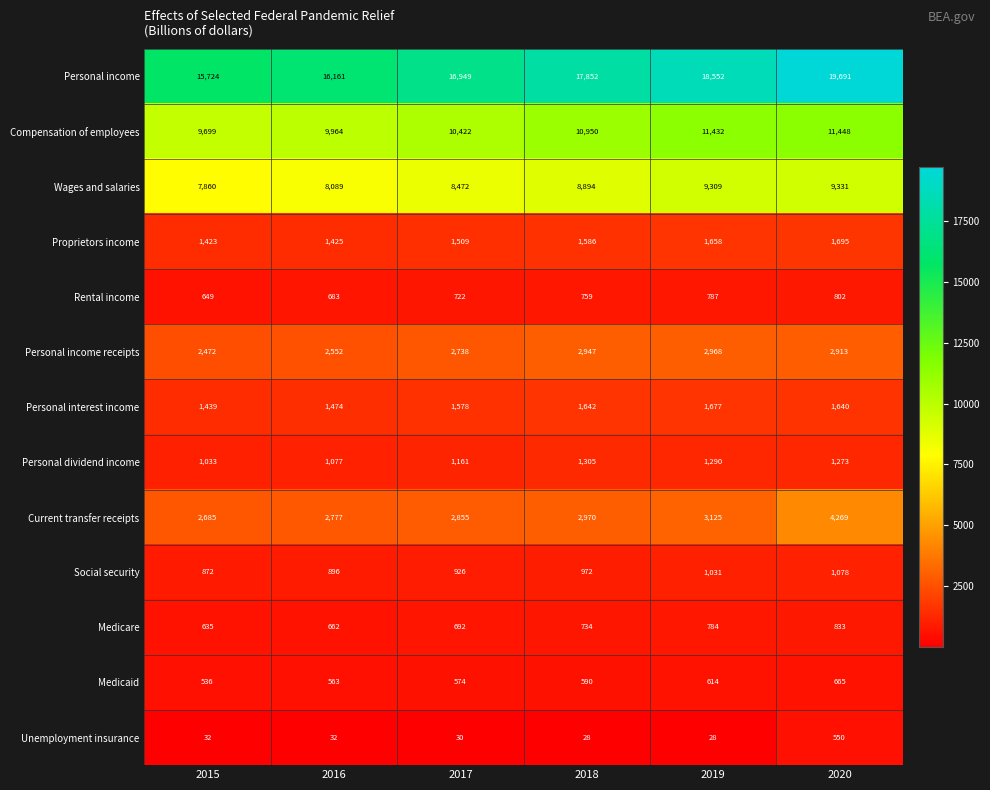

List the series in order of their peak value, lowest first.

Unemployment insurance, Medicaid, Rental income, Medicare, Social security, Personal dividend income, Personal interest income, Proprietors income, Personal income receipts, Current transfer receipts, Wages and salaries, Compensation of employees, Personal income